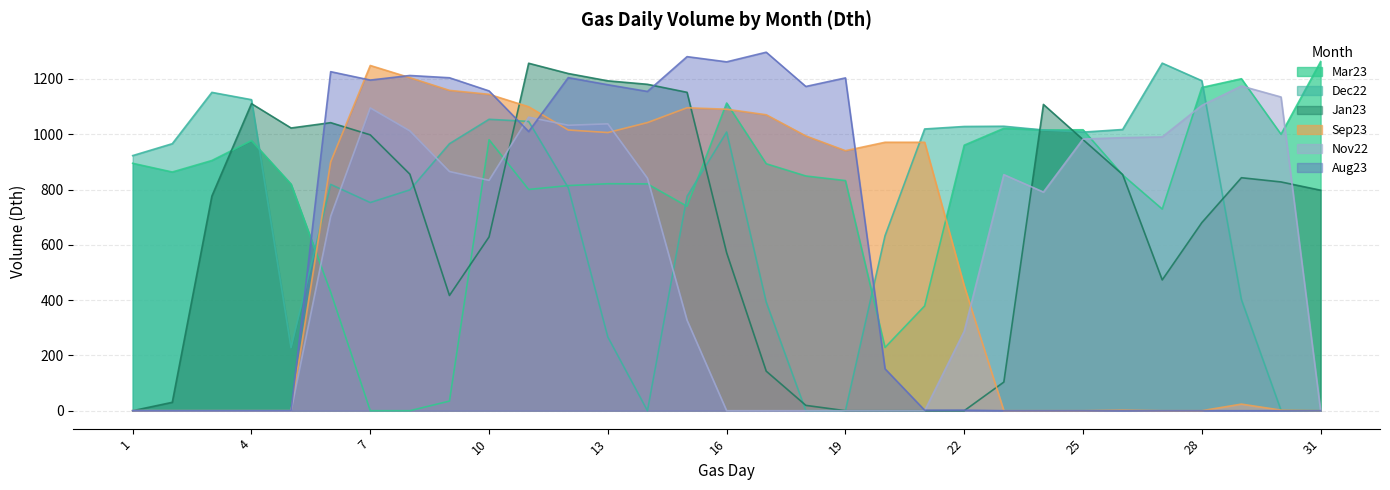

How many intersections are there between Mar23 and Jan23?

8